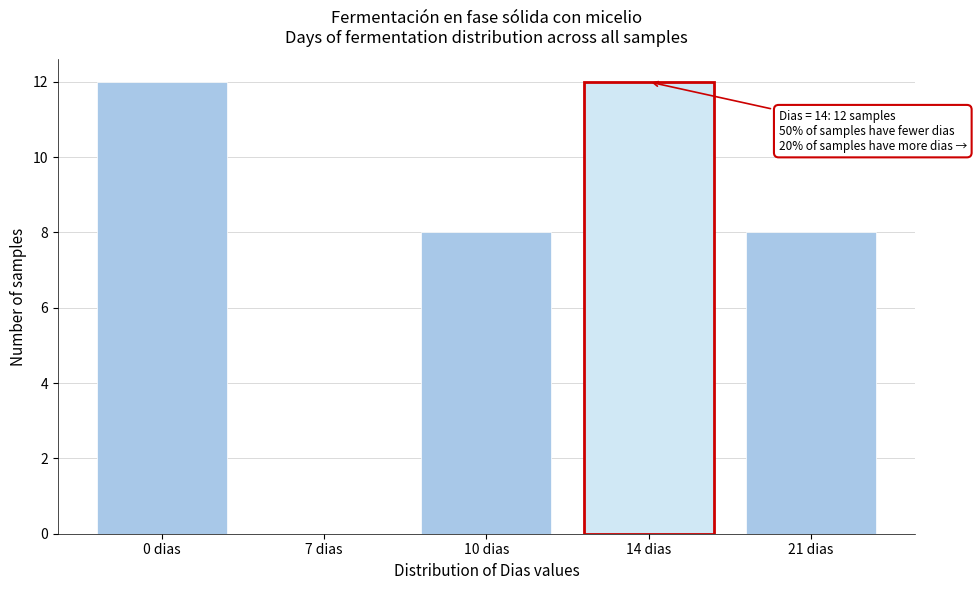

Reading left to right, transcribe all the data shown in this chart.

0 dias=12	7 dias=0	10 dias=8	14 dias=12	21 dias=8